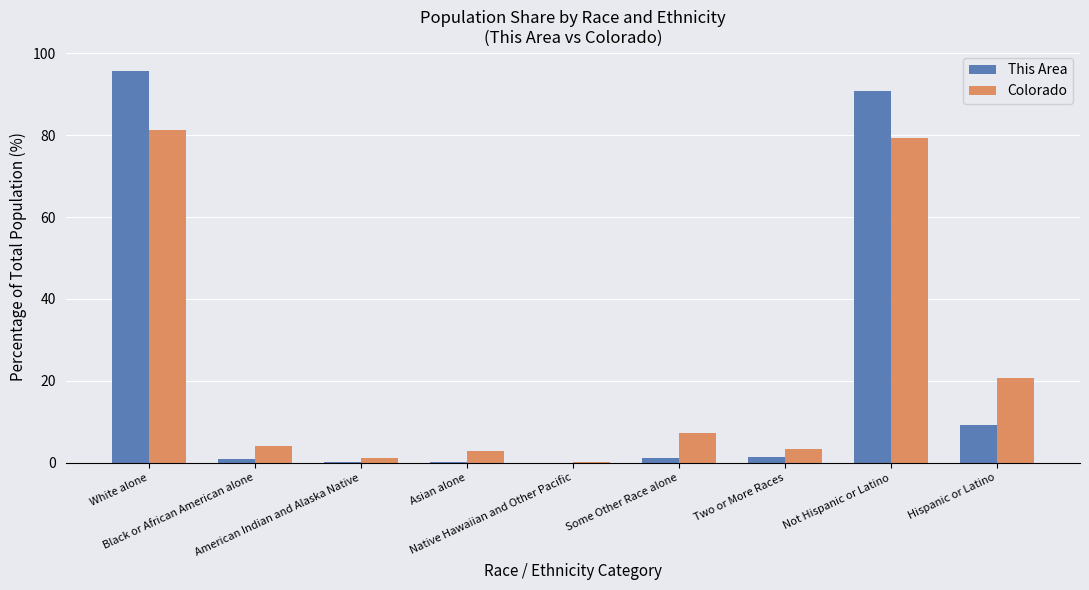

What is the sum of all This Area values?

200.0